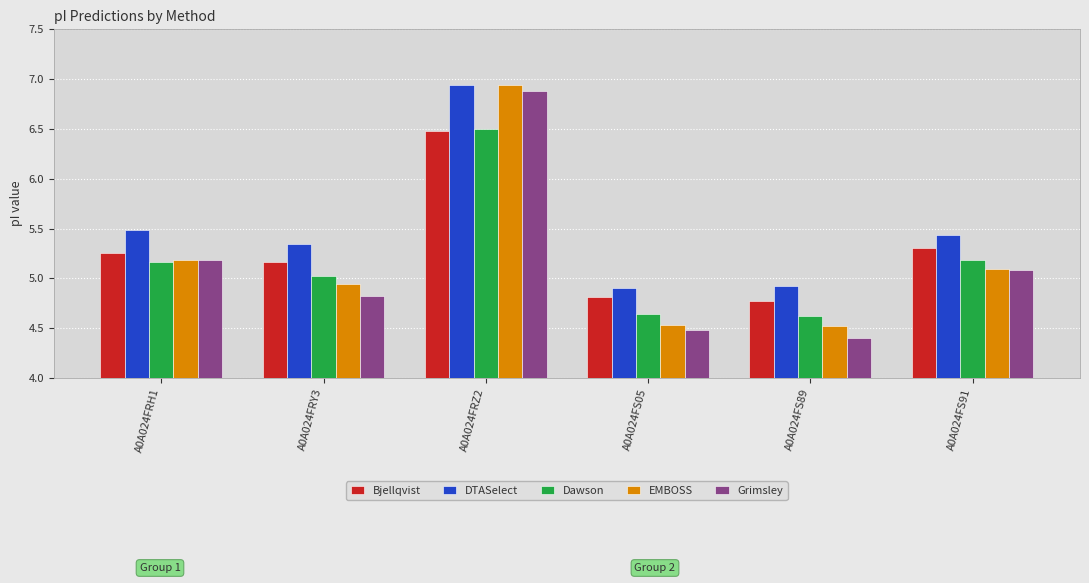

Between A0A024FS91 and A0A024FS05, which is larger?

A0A024FS91